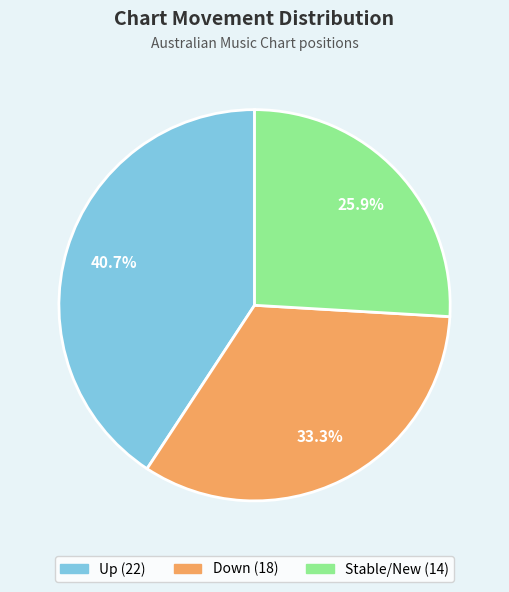

Is there a majority slice in this chart?

No